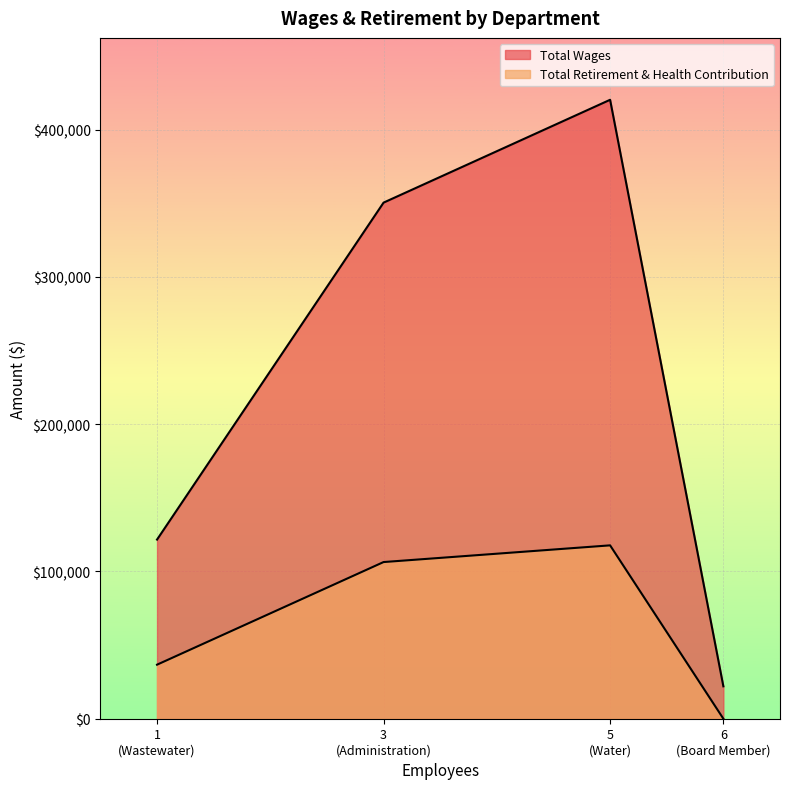

Rank the series at Administration from highest to lowest value.

Total Wages, Total Retirement & Health Contribution